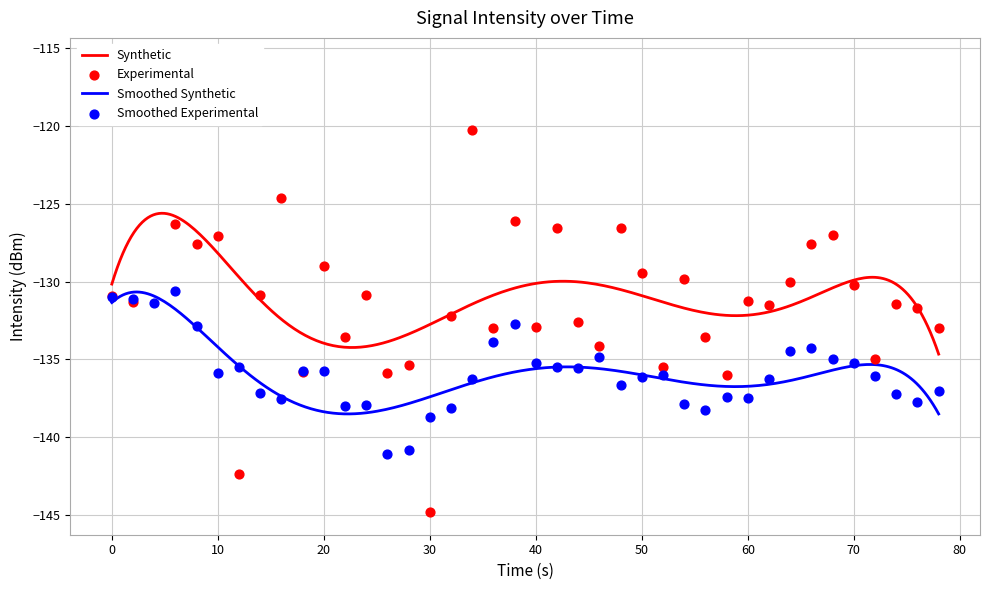

What is the maximum value for Smoothed Synthetic?

-130.7